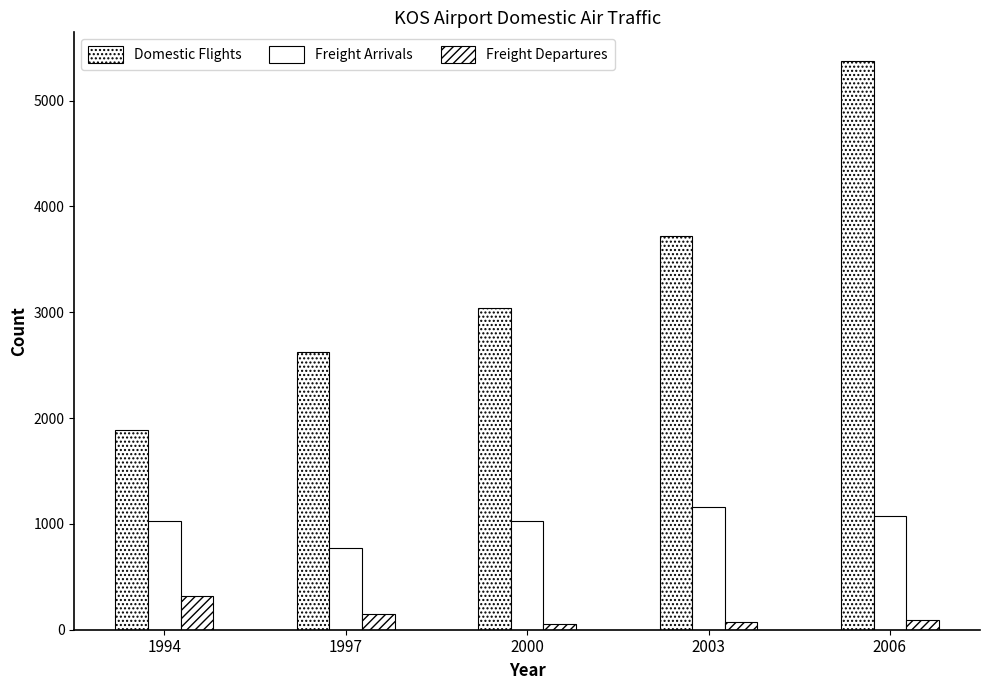

Rank the series at 1994 from highest to lowest value.

Domestic Flights, Freight Arrivals, Freight Departures